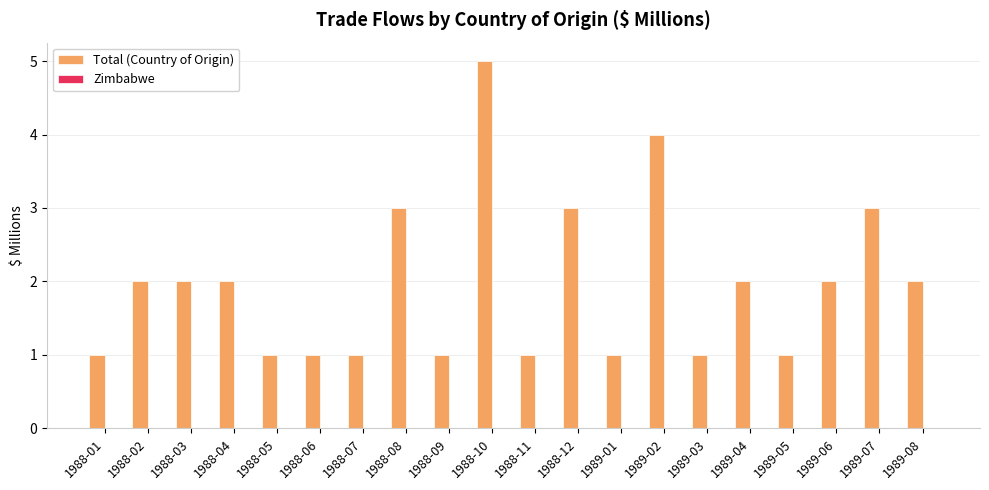

Are the bars horizontal?

No